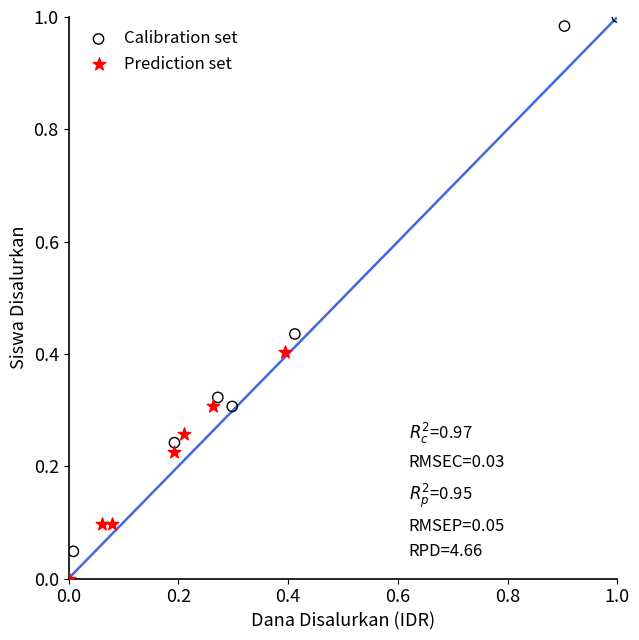

What are all the series names shown in the legend?

Calibration set, Prediction set